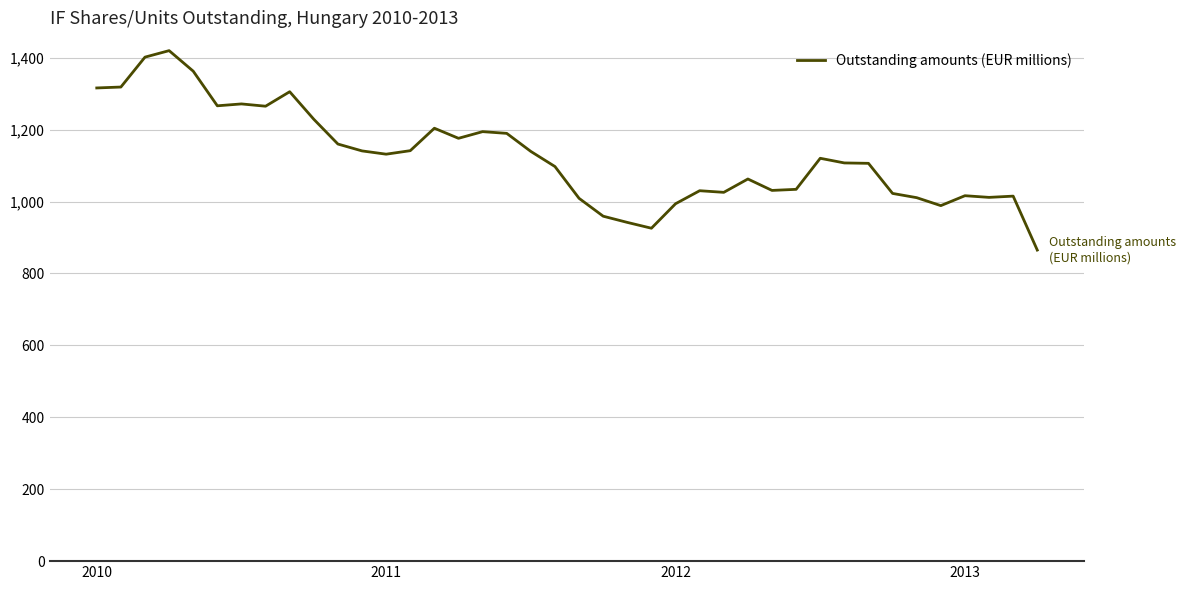

What is the greatest value displayed?

1419.5